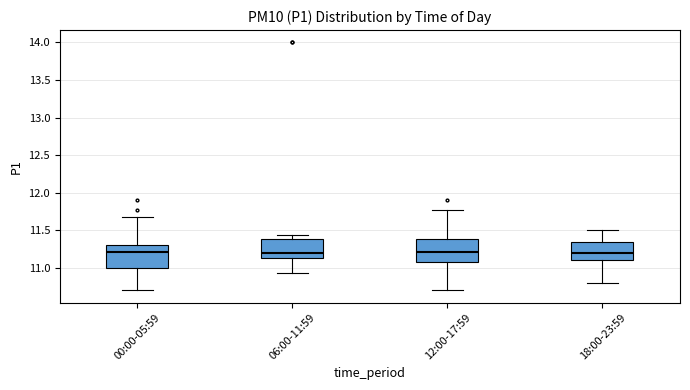

Reading left to right, read every box against the y-axis: the position of its median line, the range the box covers, and the ends of its whiskers. The values are not printed on the chart, so give them approximately, as read against the axis.

00:00-05:59: median 11.20, box 11.00 to 11.30, whiskers 10.70 to 11.65
06:00-11:59: median 11.20, box 11.15 to 11.40, whiskers 10.95 to 11.45
12:00-17:59: median 11.20, box 11.10 to 11.40, whiskers 10.70 to 11.75
18:00-23:59: median 11.20, box 11.10 to 11.35, whiskers 10.80 to 11.50